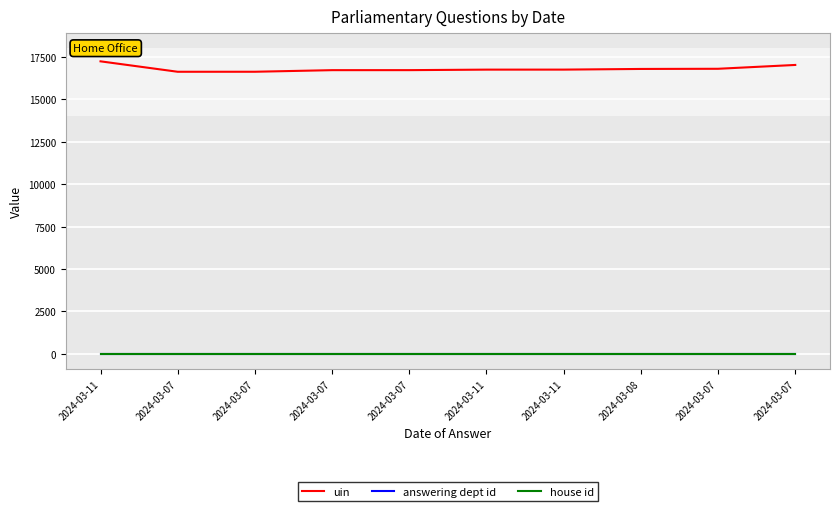

How many lines are shown in the chart?

3